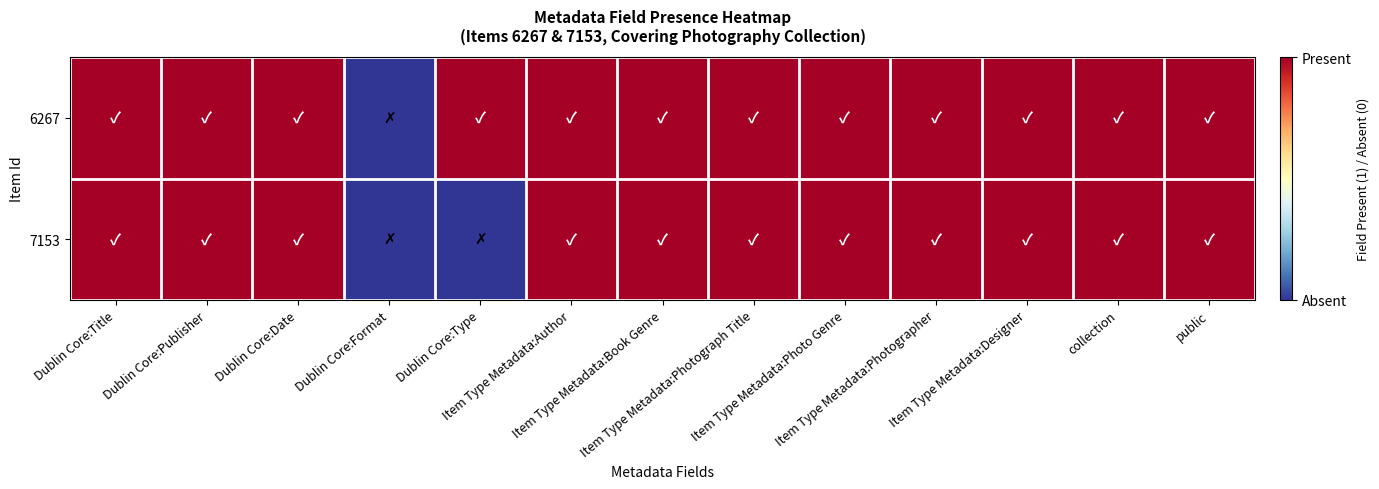

Rank the series at Dublin Core:Format from lowest to highest value.

6267, 7153